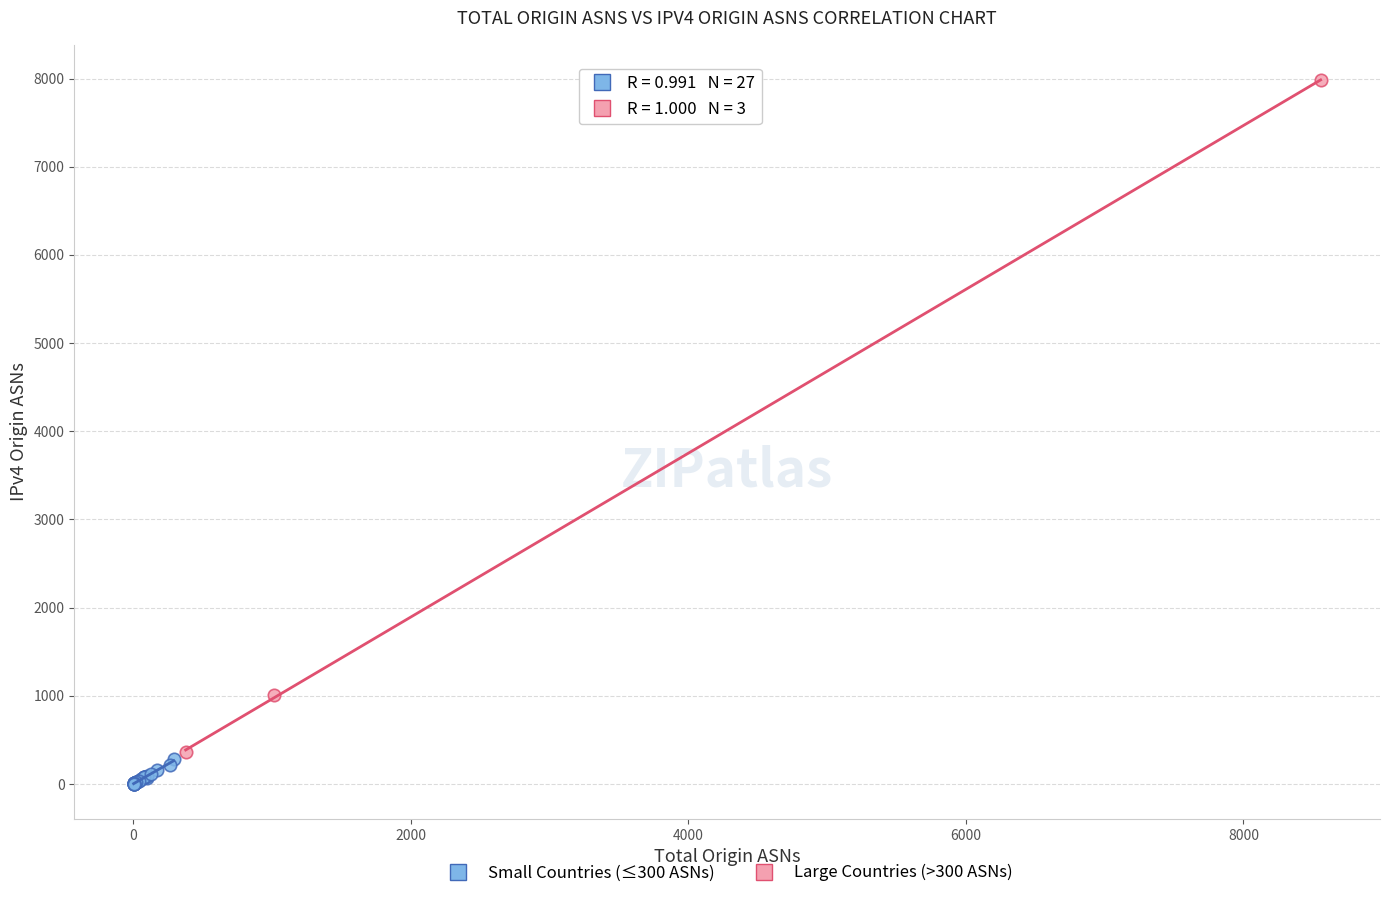

Which series reaches the minimum Y coordinate?

Small Countries (≤300 ASNs)